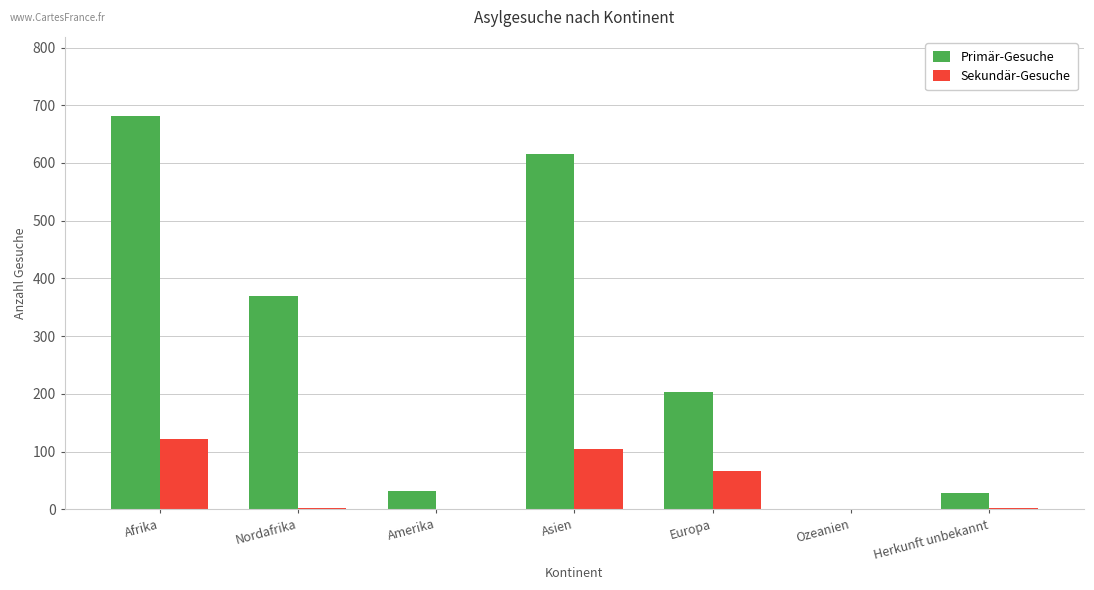

What is the sum of all Sekundär-Gesuche values?

296